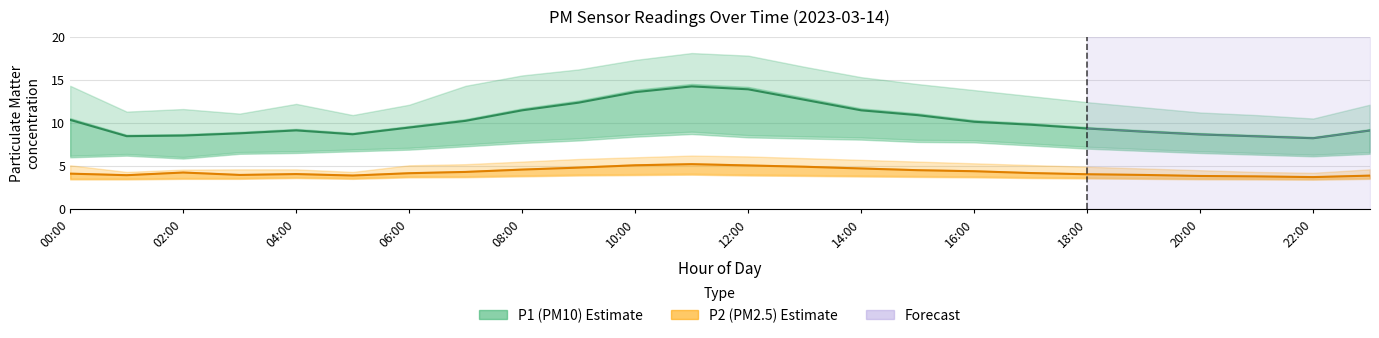

True or false: P1 (PM10) and P2 (PM2.5) cross at least once.

False